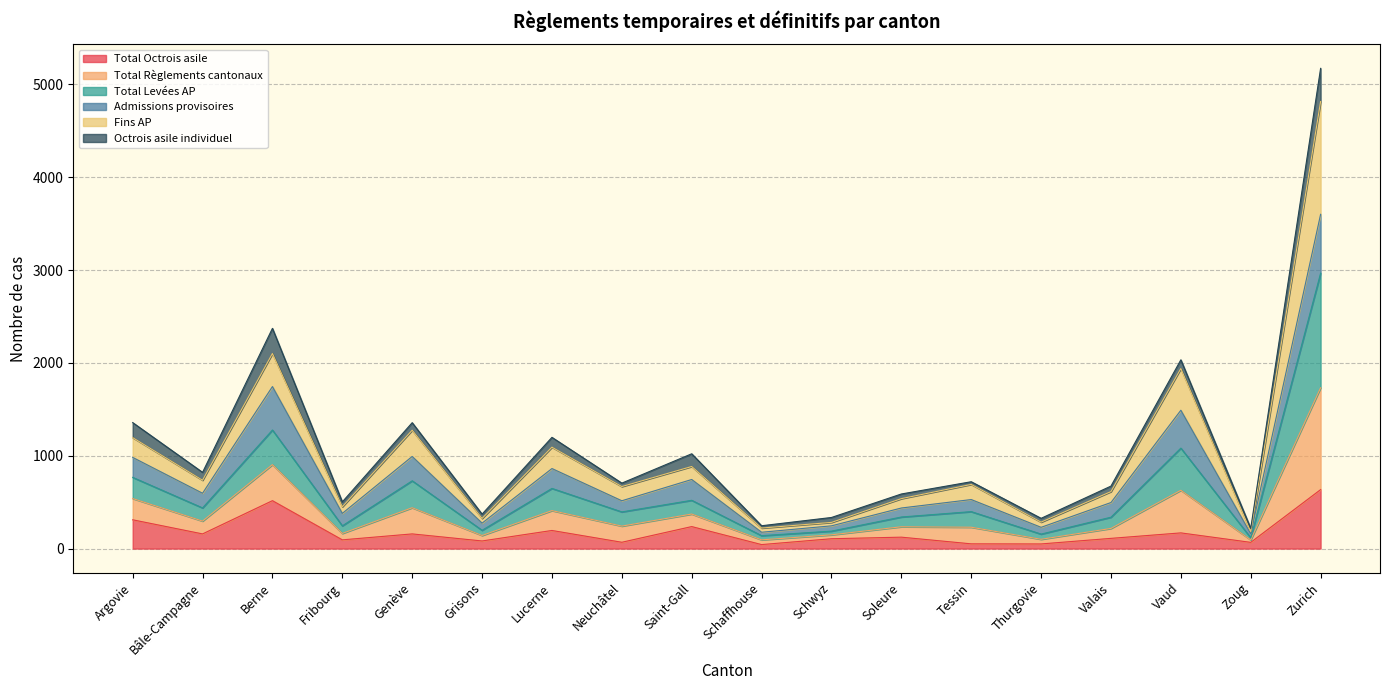

What is the maximum value for Total Octrois asile?

635